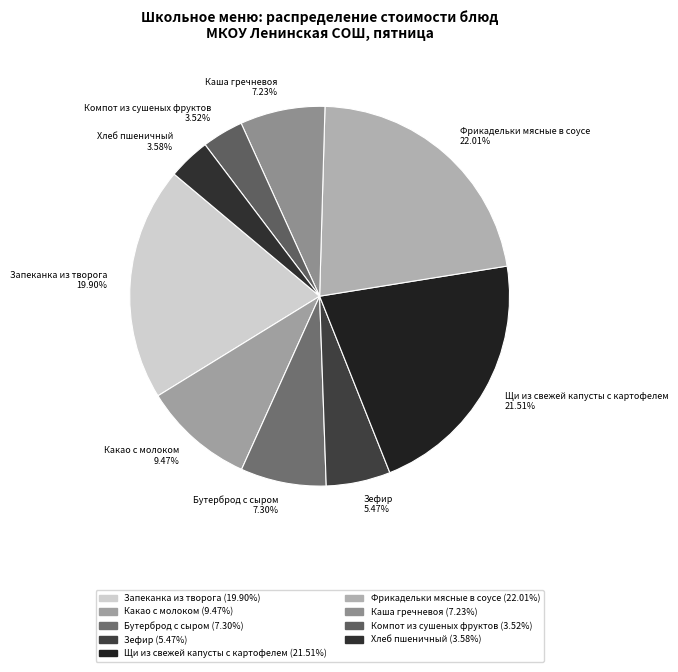

Between Бутерброд с сыром 7.30% and Запеканка из творога 19.90%, which is larger?

Запеканка из творога 19.90%